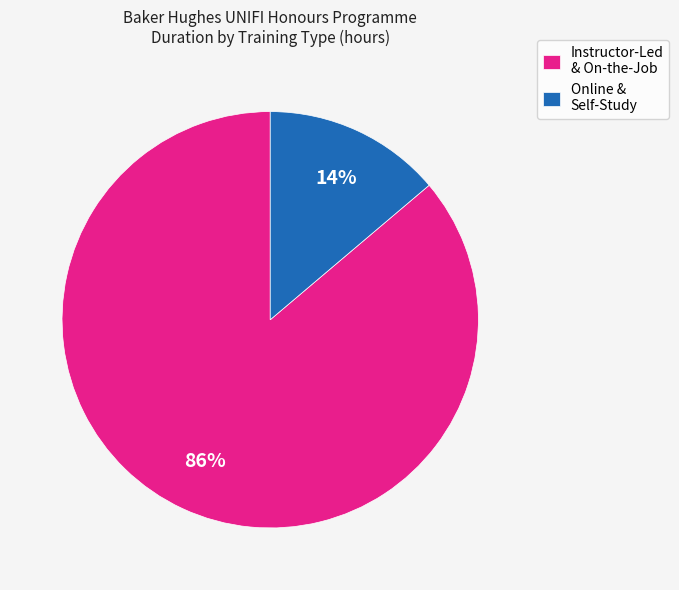

How many slices are in this pie chart?

2